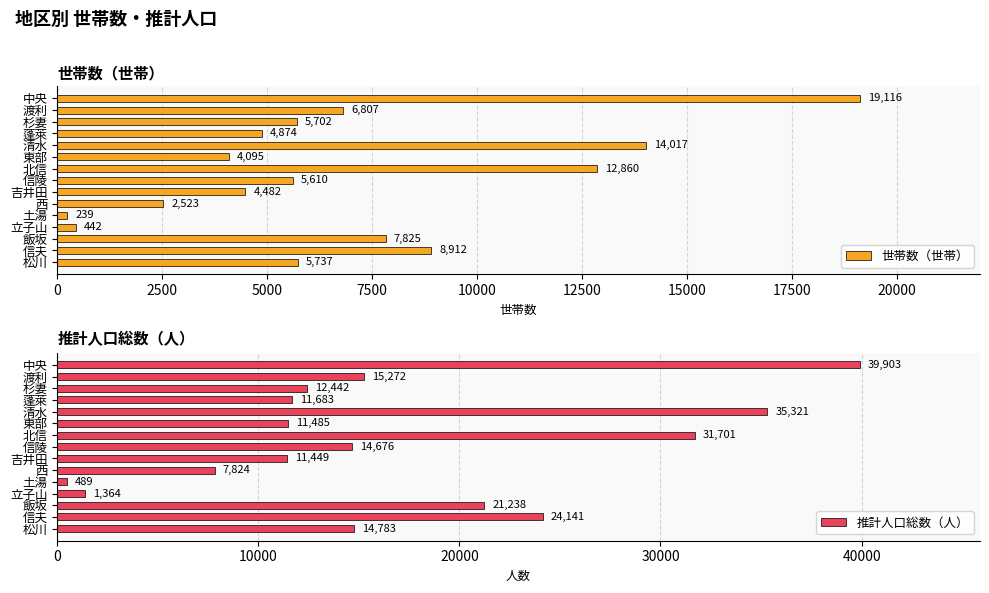

Rank the series by their maximum value, from highest to lowest.

推計人口総数（人）, 世帯数（世帯）